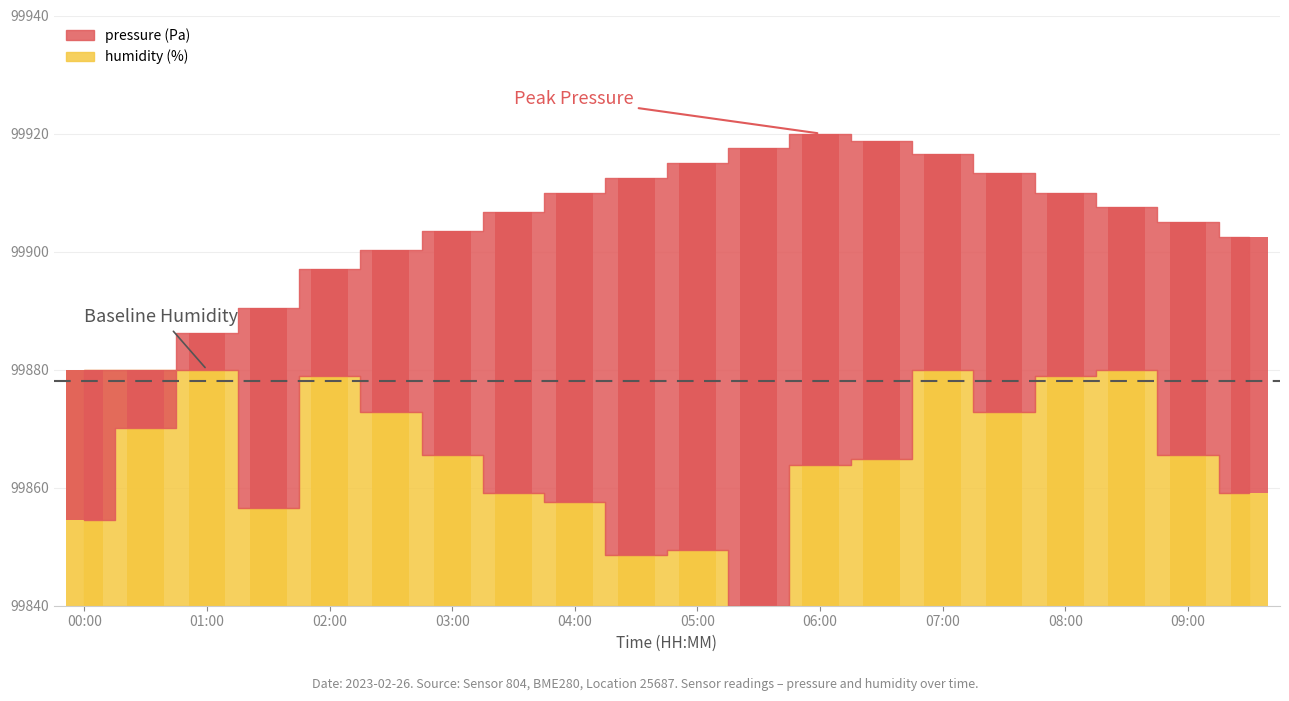

What is the ratio of the value at 07:00 to the value at 08:30?

1.0